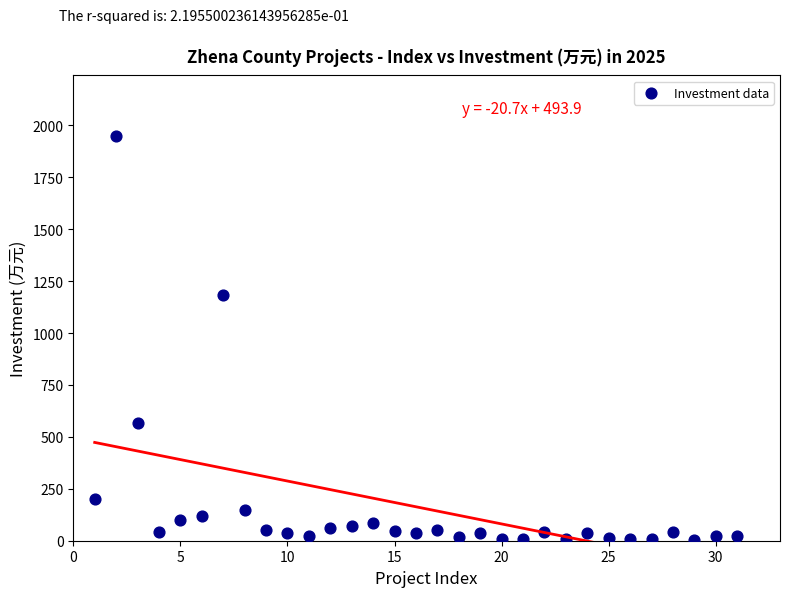

What Y value in the scatter plot is closest to 976?

1185.0